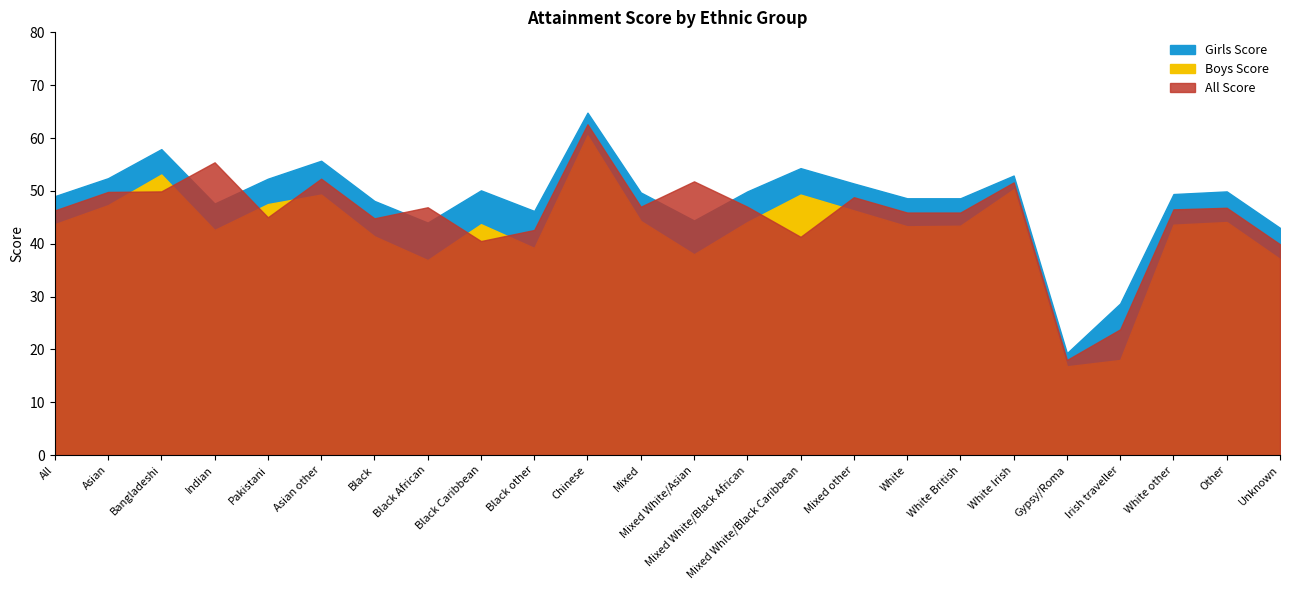

Read the Boys Score value at Mixed White/Black African.

44.1